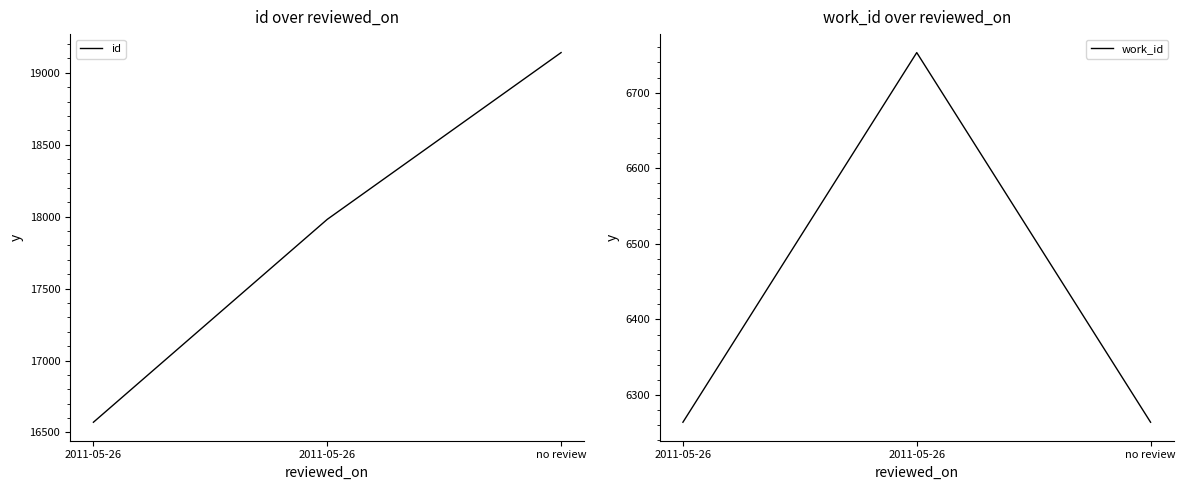

What is the total value across all series at no review?

25404